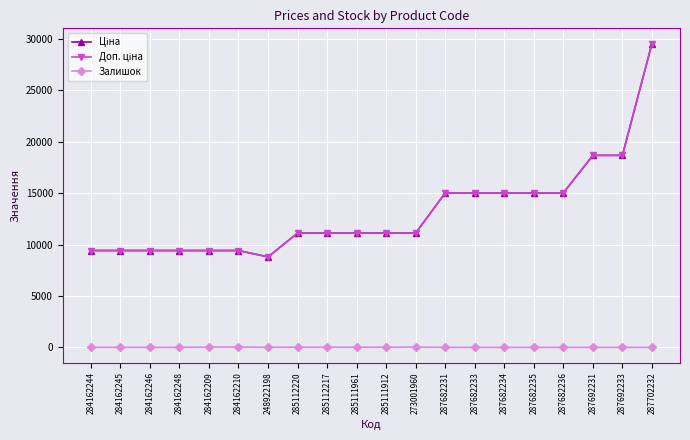

Does the chart have visible grid lines?

Yes